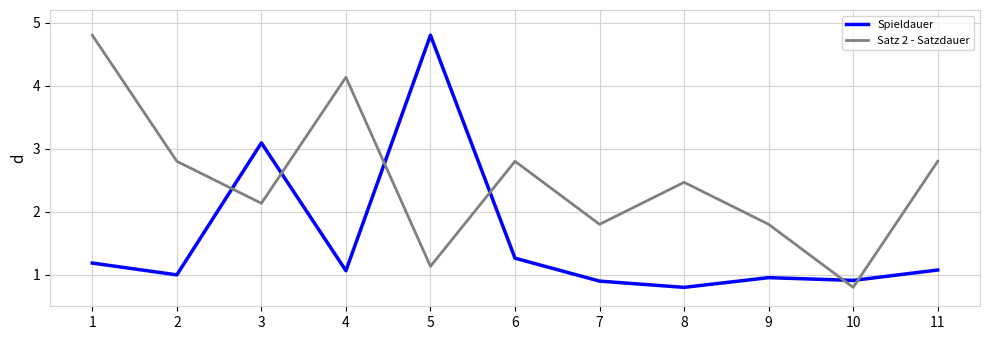

Reading right to left, what are all the values shown in this chart?

Spieldauer: 1.1	0.9	1.0	0.8	0.9	1.3	4.8	1.1	3.1	1.0	1.2
Satz 2 - Satzdauer: 2.8	0.8	1.8	2.5	1.8	2.8	1.1	4.1	2.1	2.8	4.8